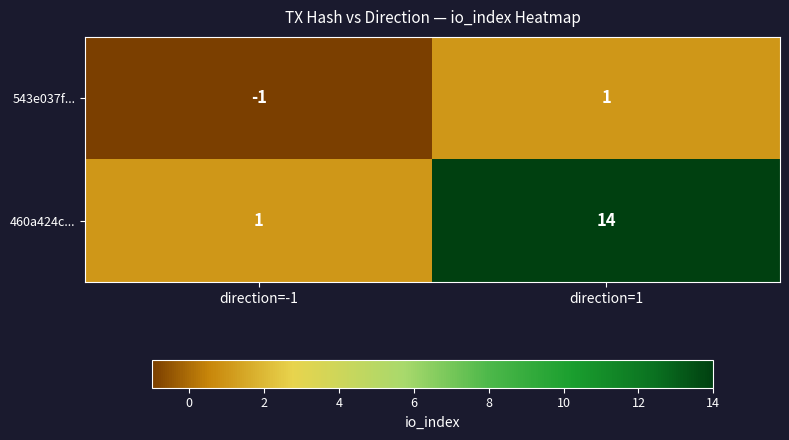

Which series changed the most between direction=-1 and direction=1?

460a424c...